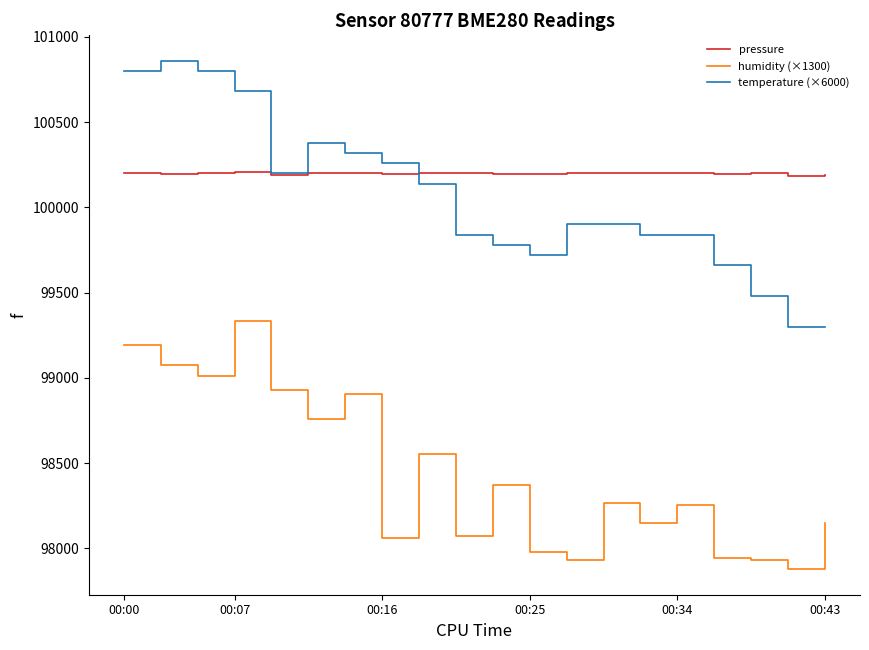

List the series in order of their peak value, lowest first.

humidity (×1300), pressure, temperature (×6000)